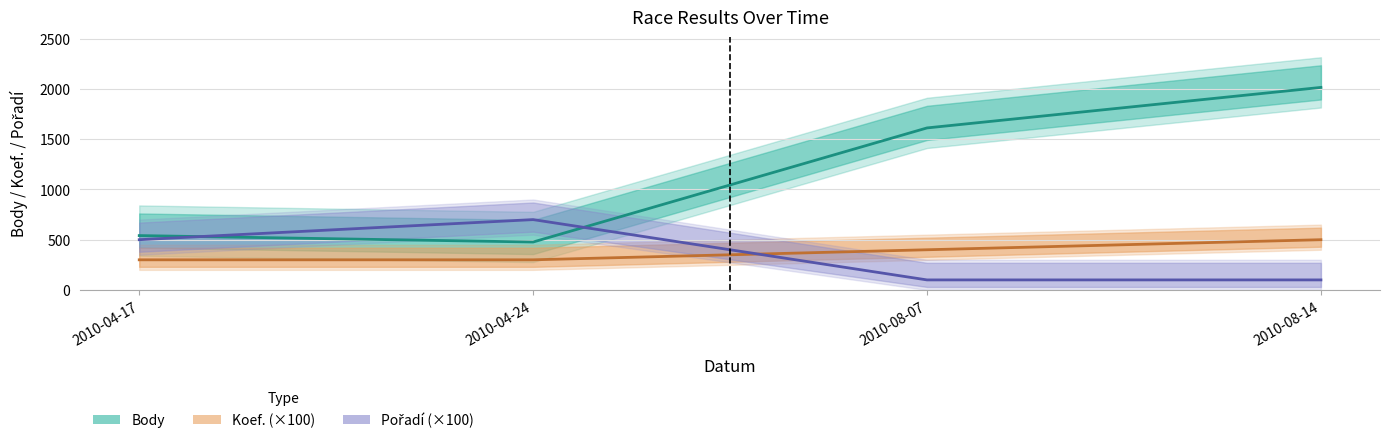

How many lines are shown in the chart?

3